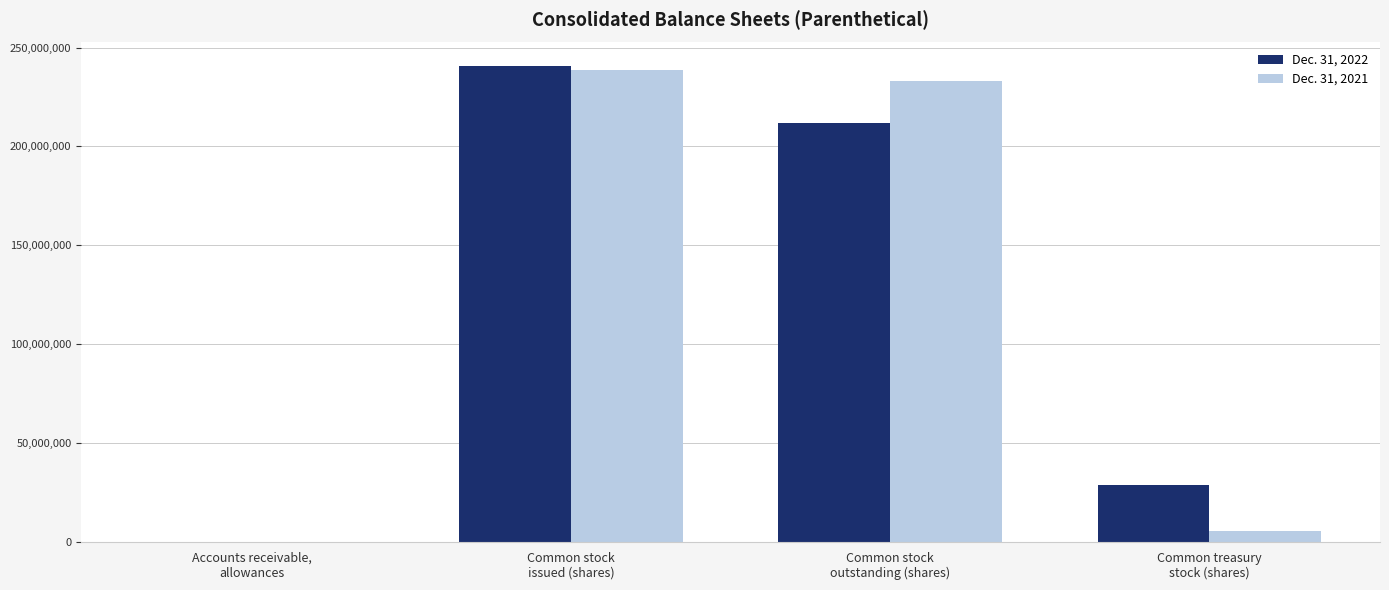

What are all the series names shown in the legend?

Dec. 31, 2022, Dec. 31, 2021